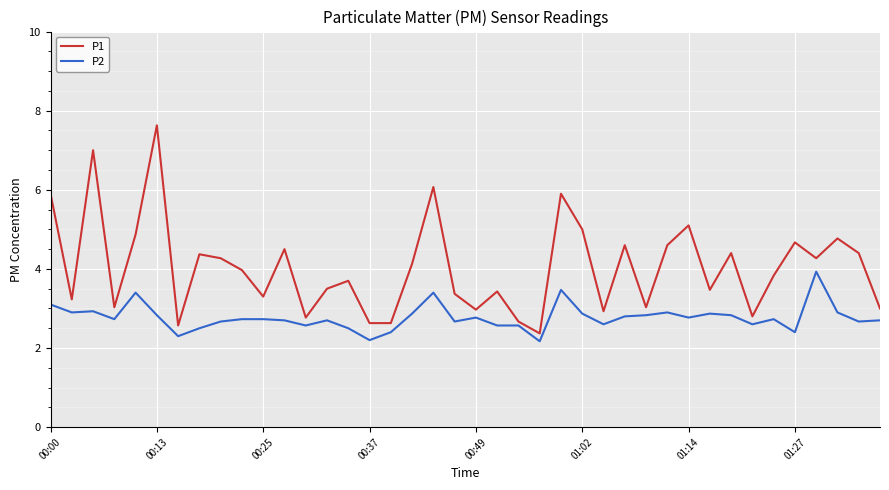

Which series has the widest spread of values?

P1